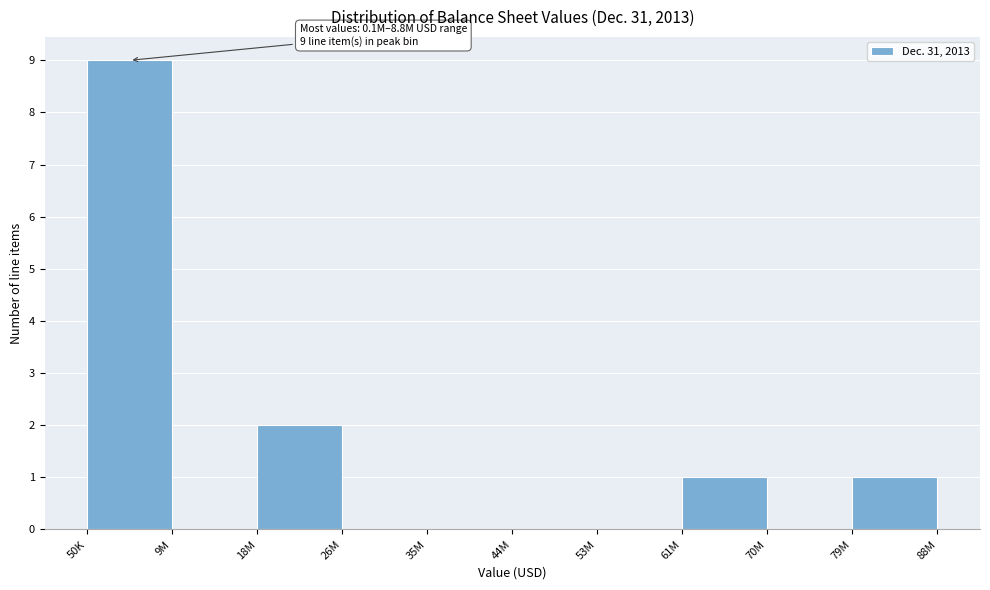

Reading left to right, transcribe all the data shown in this chart.

50K=9	9M=0	18M=2	26M=0	35M=0	44M=0	53M=0	61M=1	70M=0	79M=1